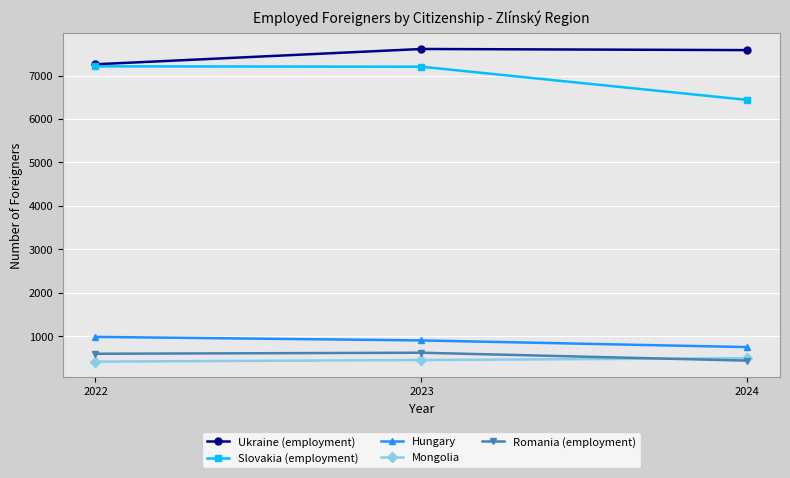

What is the spread (max minus min) of values at 2023?

7155